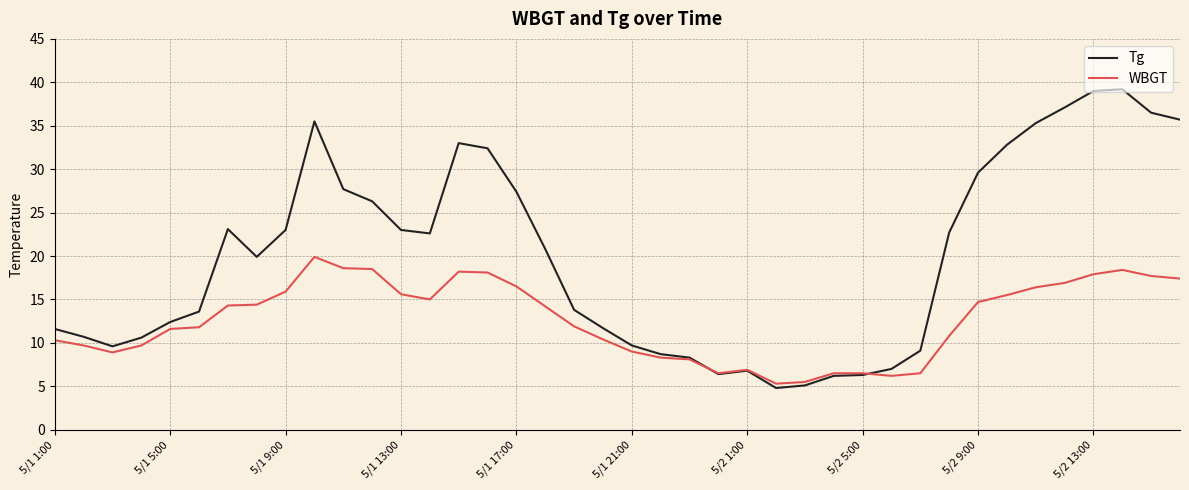

How many lines are shown in the chart?

2